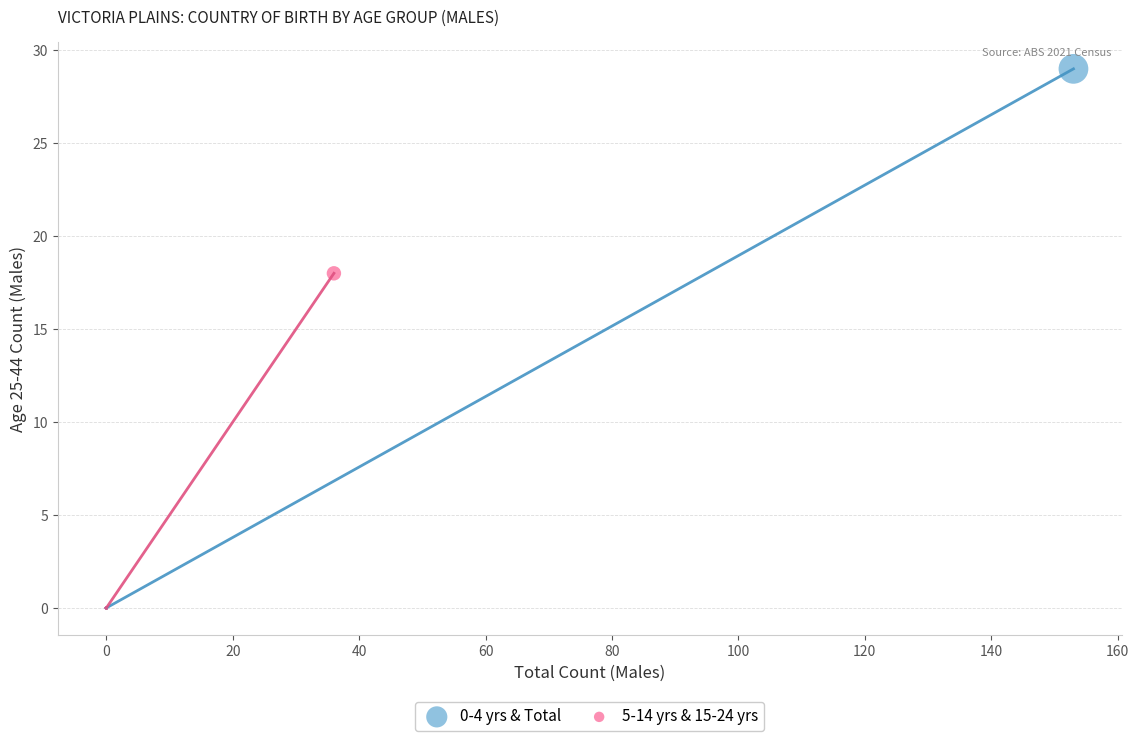

Which series has the widest spread of Y values?

0-4 yrs & Total